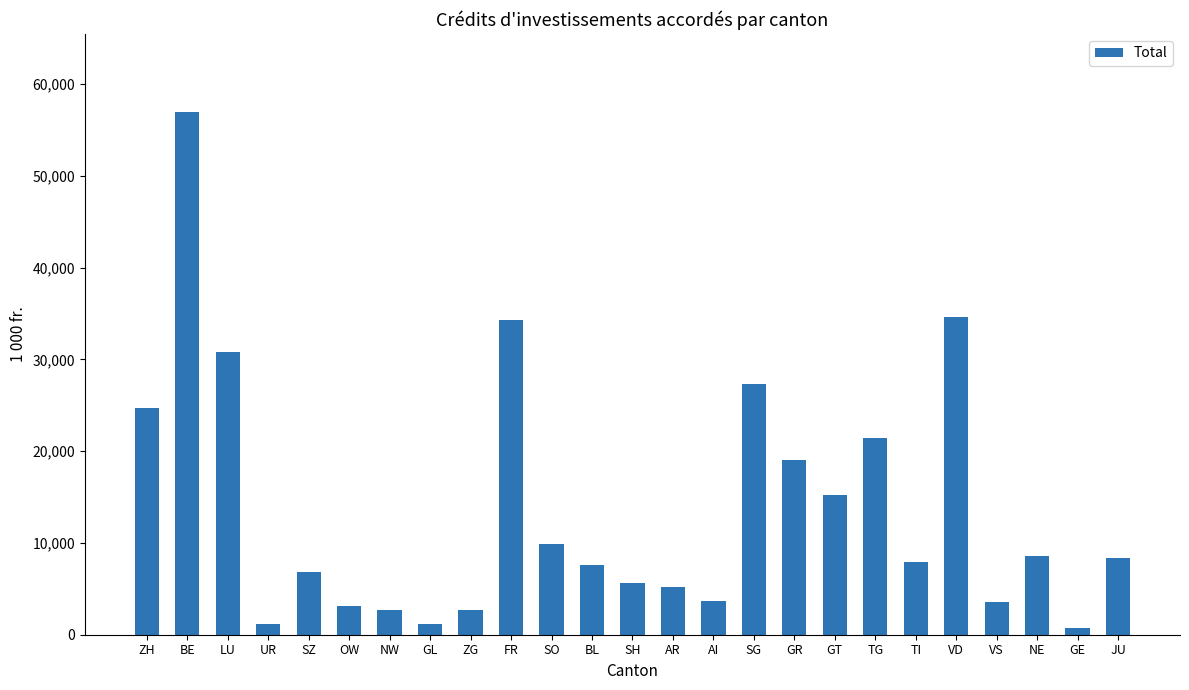

What is the smallest value displayed?

679.3